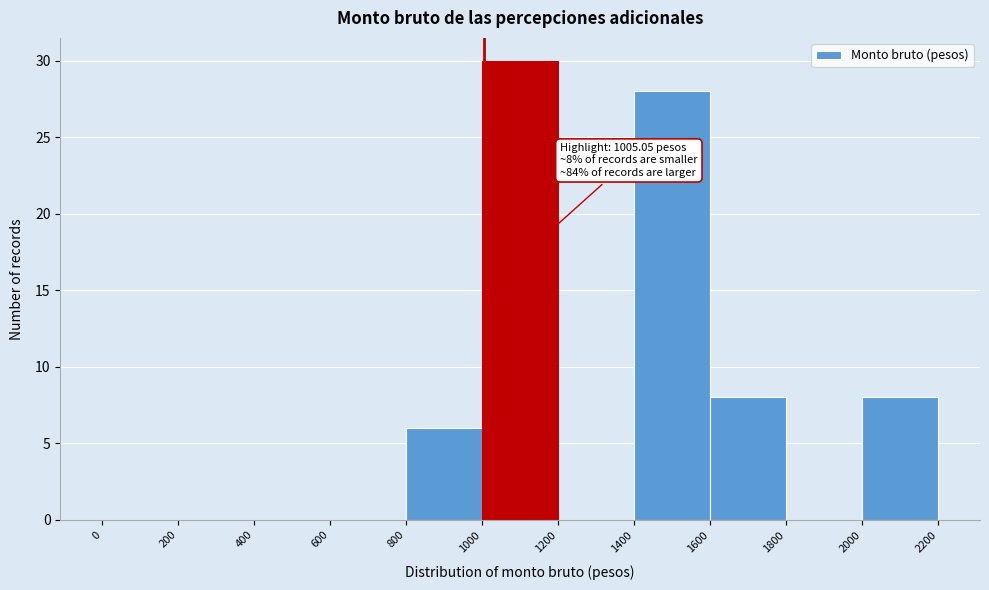

Which range on the x-axis has the tallest bar?

1000 to 1200